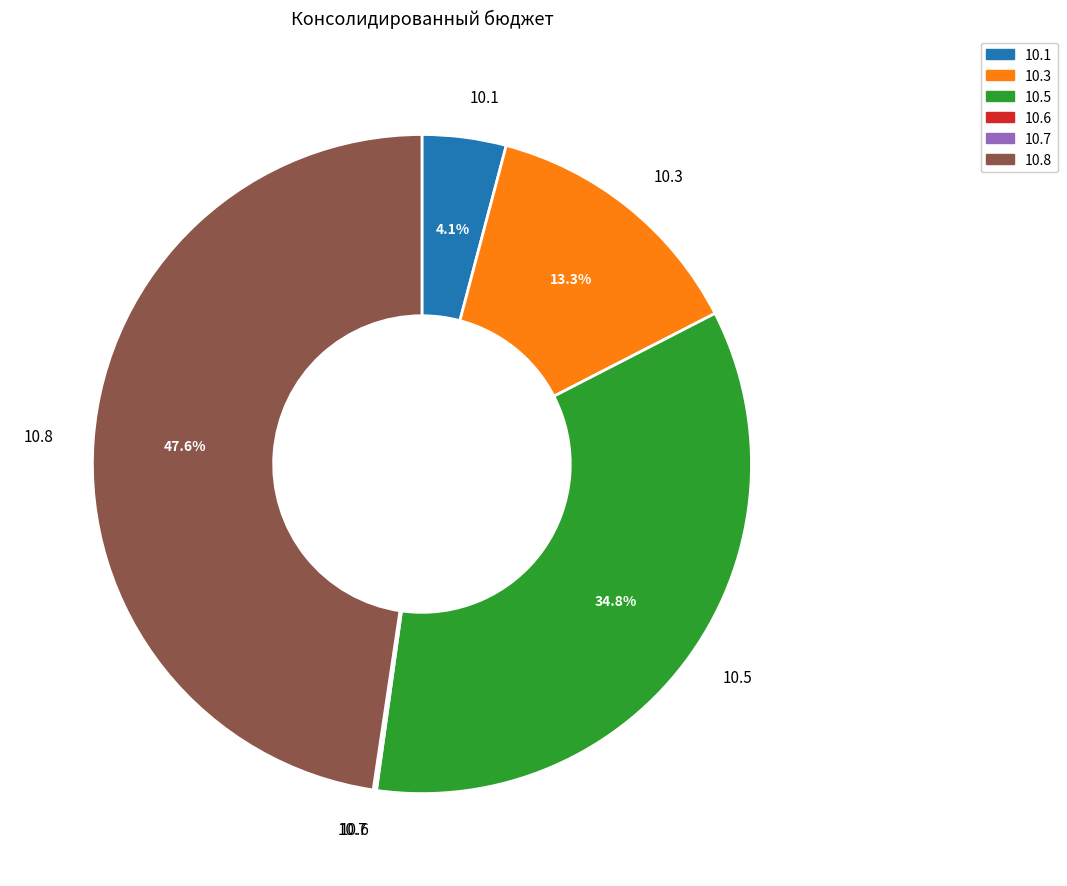

Does any single category account for the majority?

No